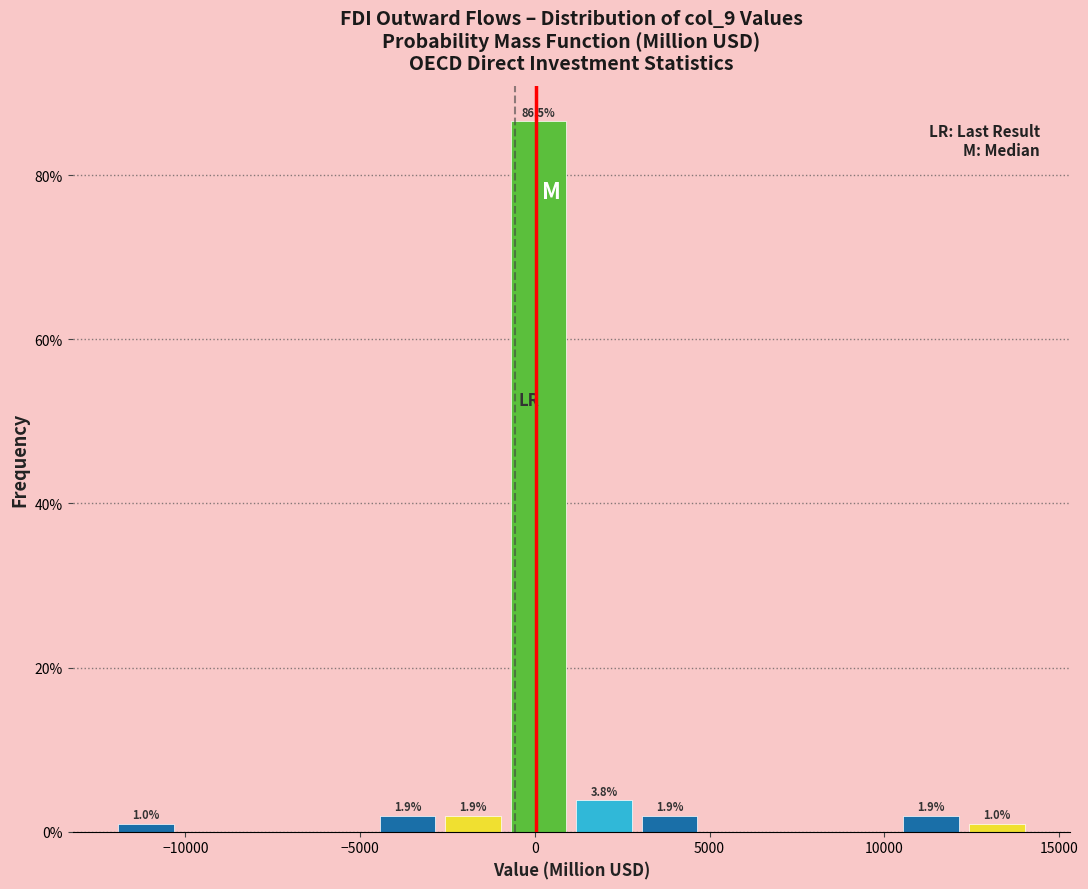

Around what value on the x-axis is the tallest bar? Give the approximate position of its centre, as read against the axis.

0